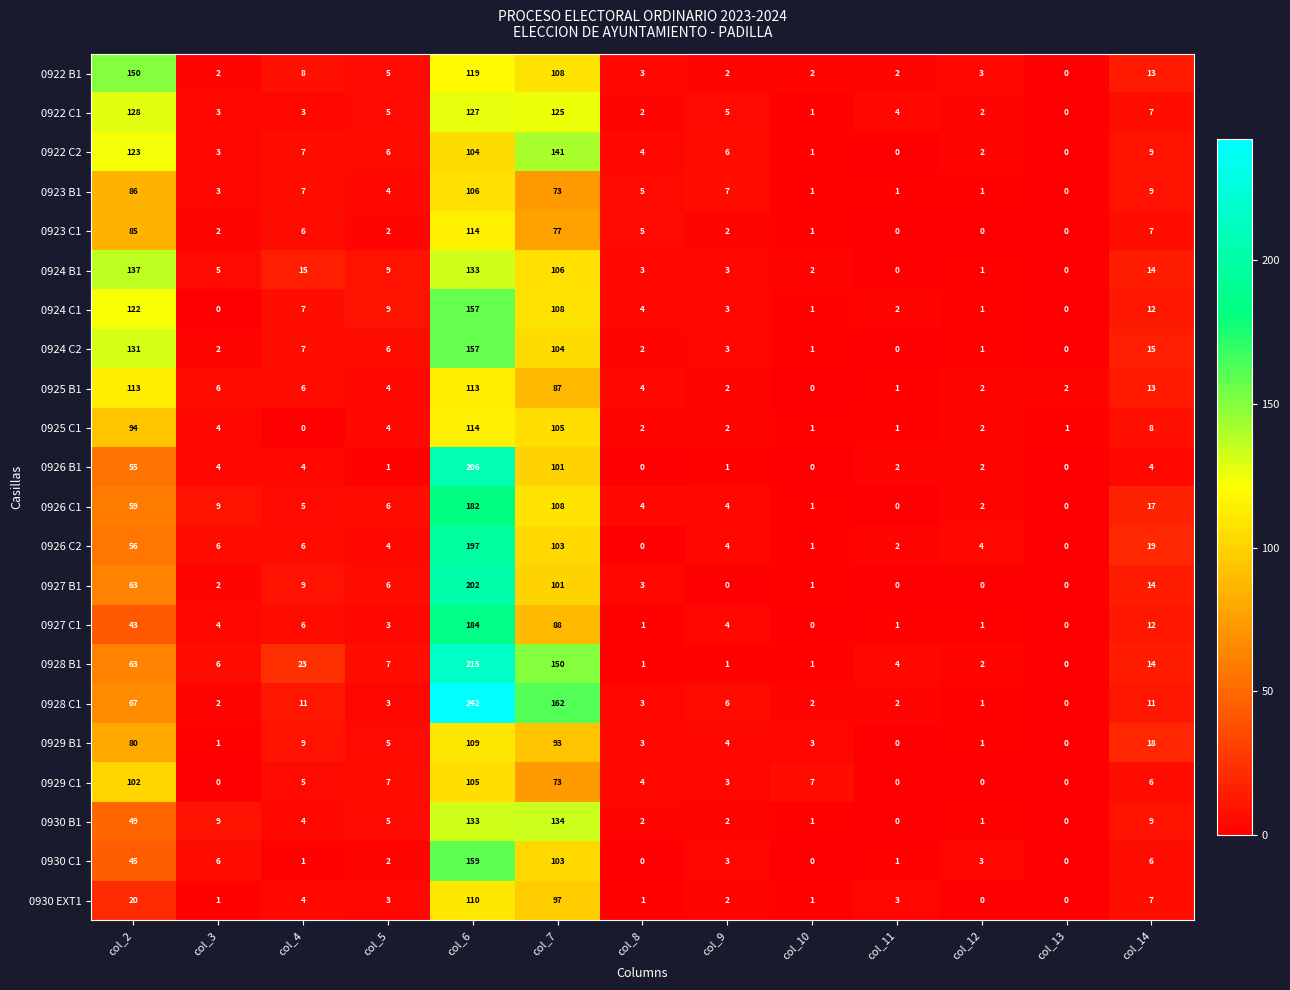

True or false: 0924 C1 has a value of 157 at col_6.

True